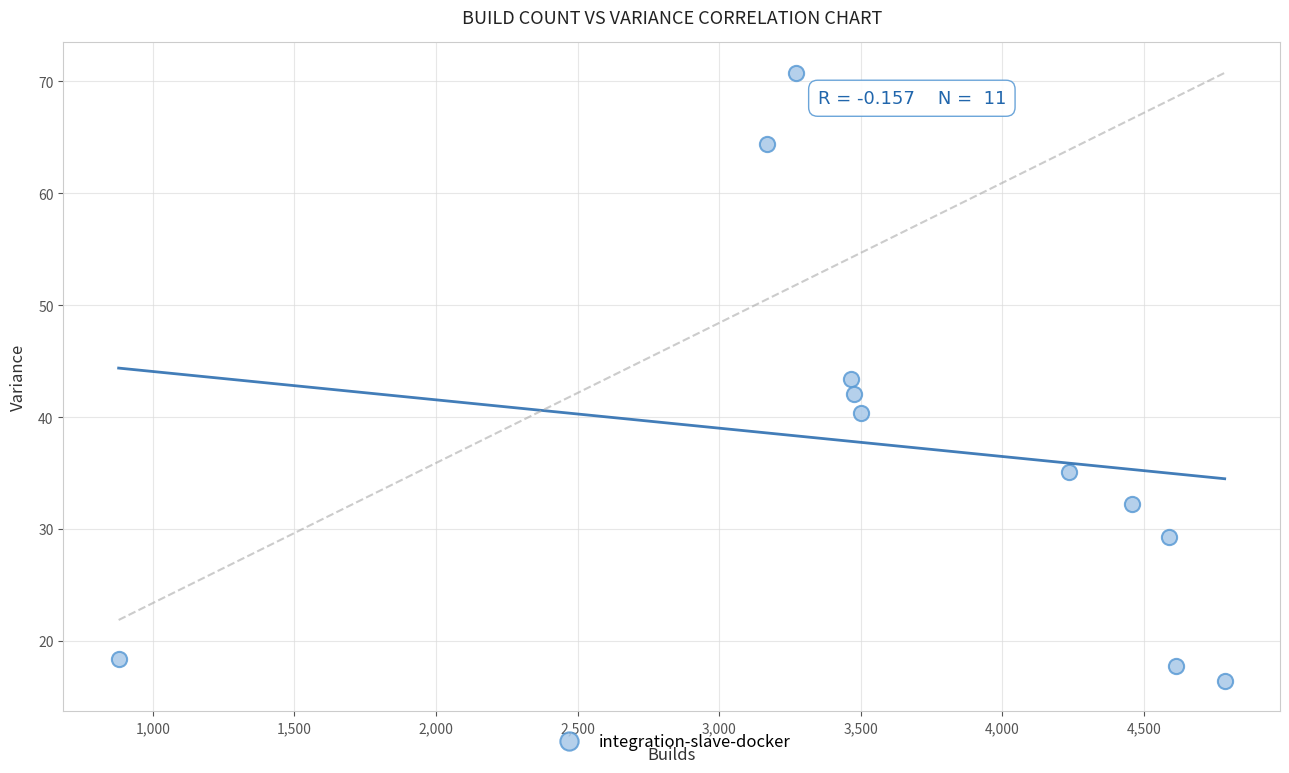

What is the range of Y values (max minus min)?

54.3